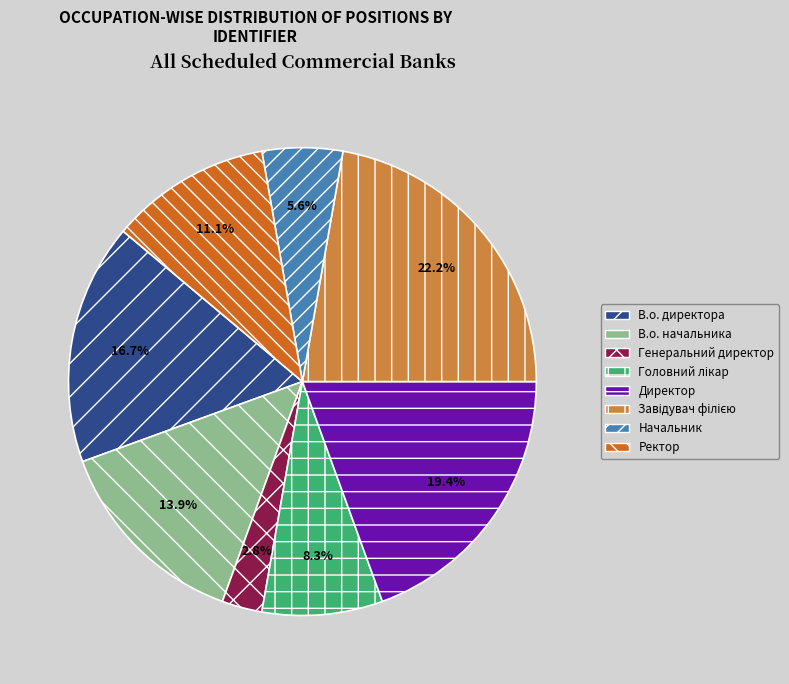

What percentage is NOT represented by Генеральний директор?

97.2%